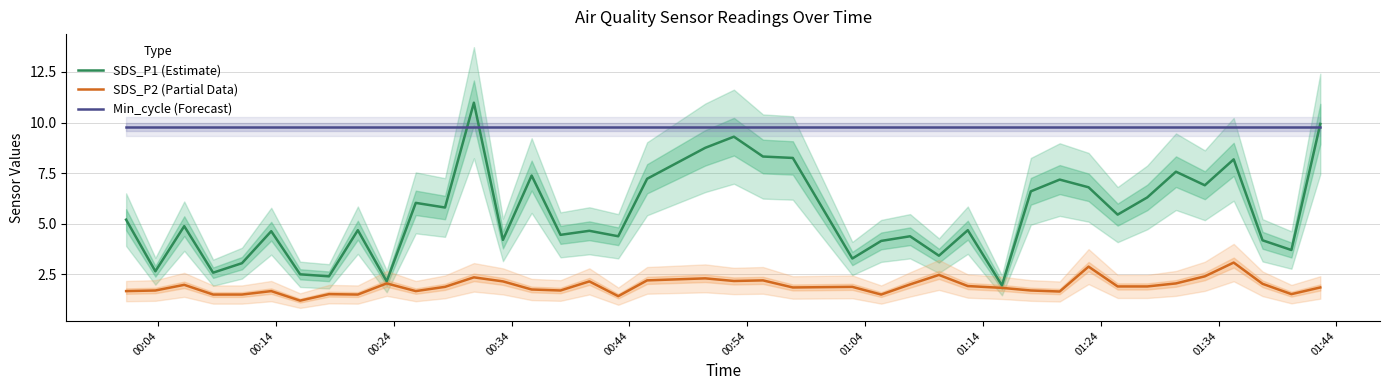

List the series in order of their overall mean, highest first.

Min_cycle (Forecast), SDS_P1 (Estimate), SDS_P2 (Partial Data)